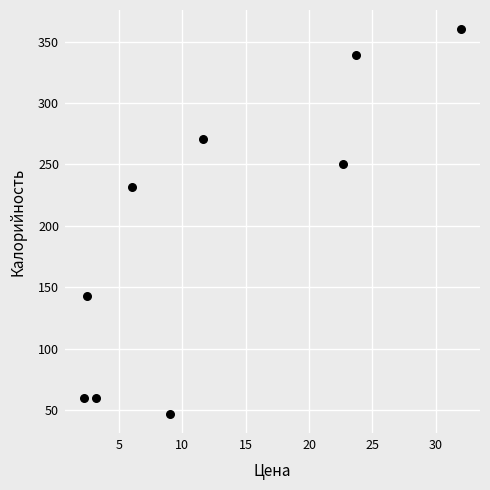

What Y value in the scatter plot is closest to 203?

232